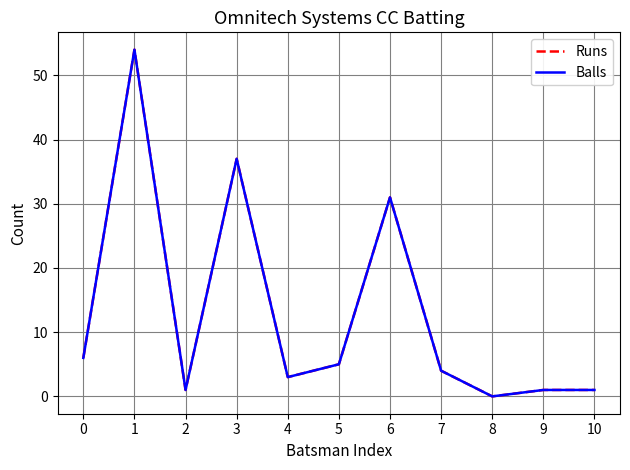

At which category does Runs reach its first local peak?

1